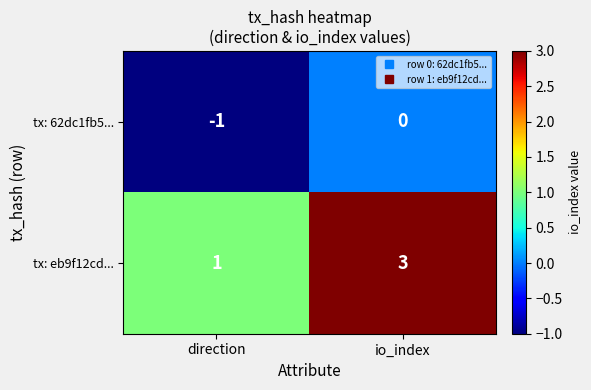

List the labels in order of tx: 62dc1fb5... value, largest first.

io_index, direction